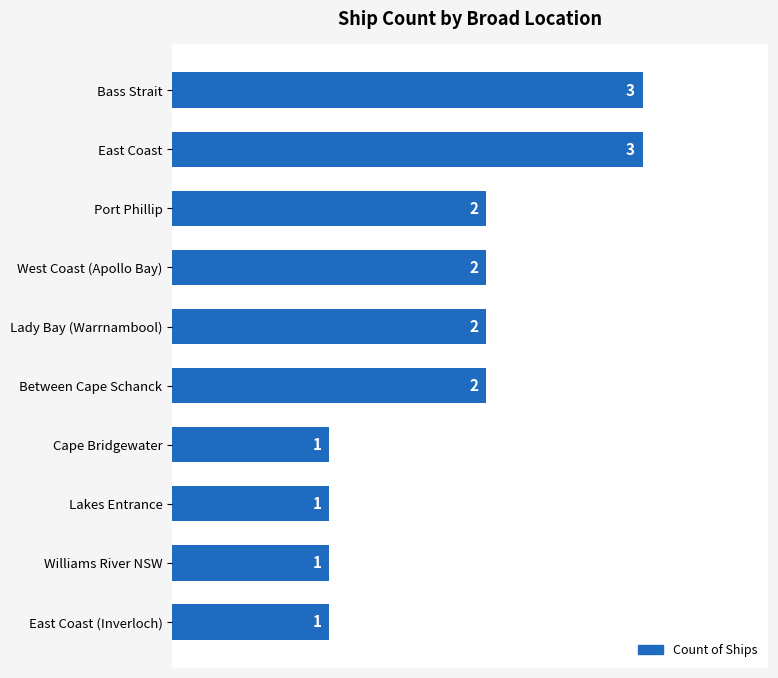

True or false: the data shows 1 at Lakes Entrance.

True